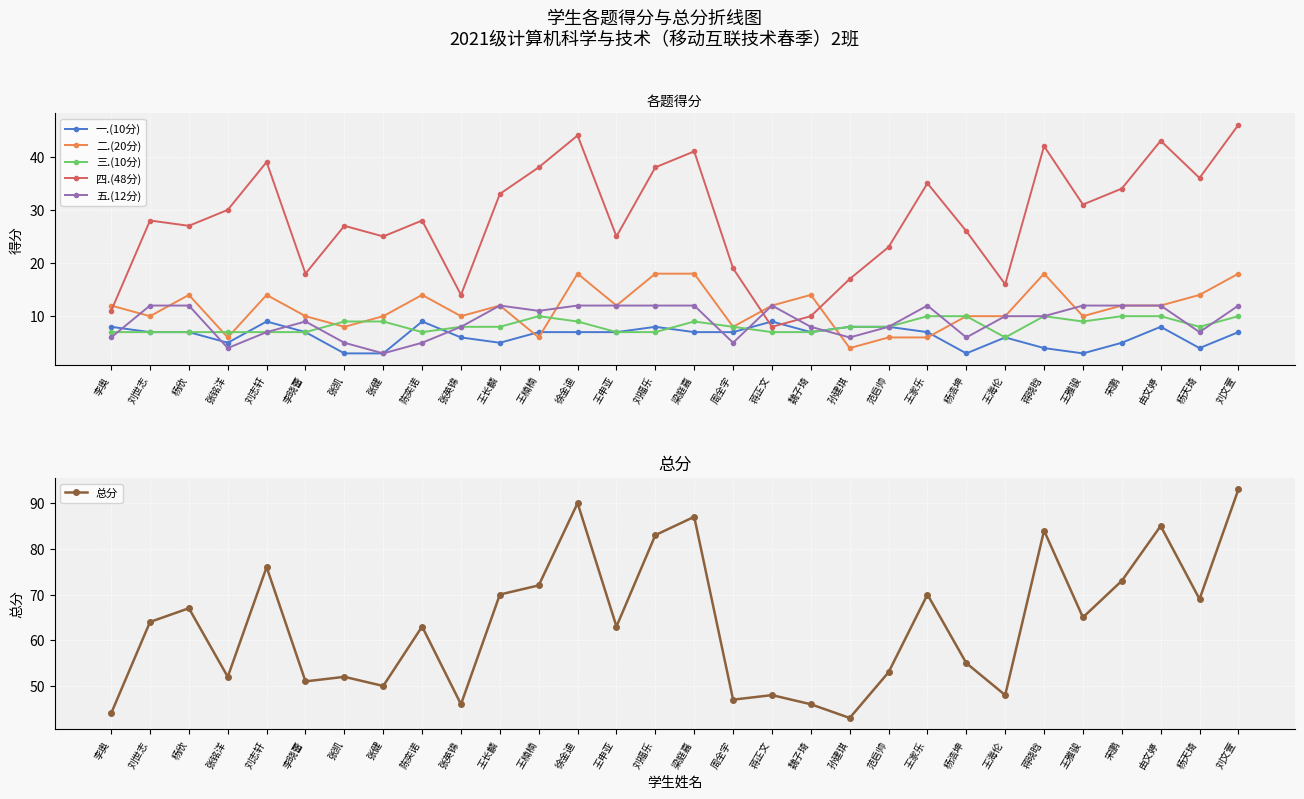

Where does the 三.(10分) series first go above 8?

张凯